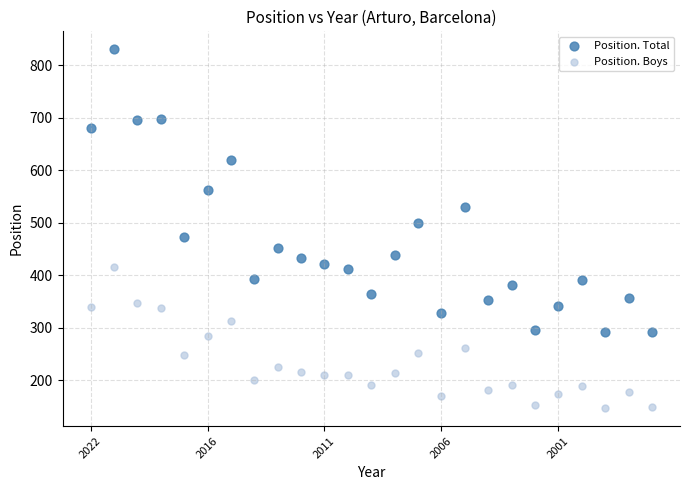

Across all data points, what is the range of Y values (max minus min)?

683